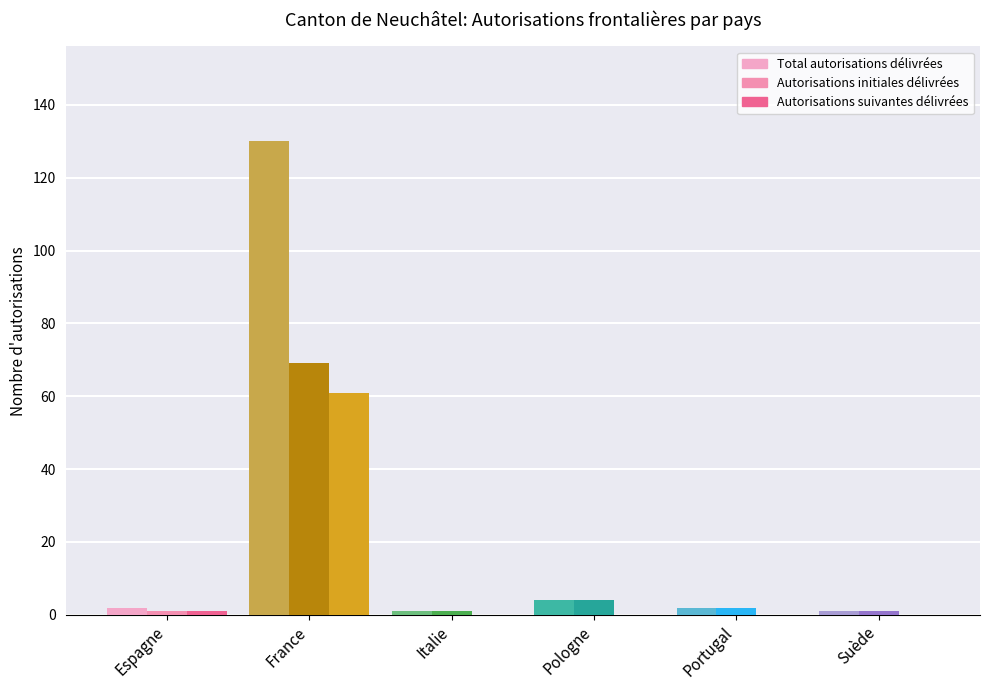

How many distinct data groups are displayed?

3